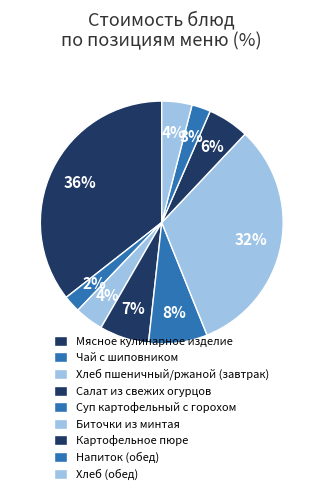

How many segments does this pie chart have?

9